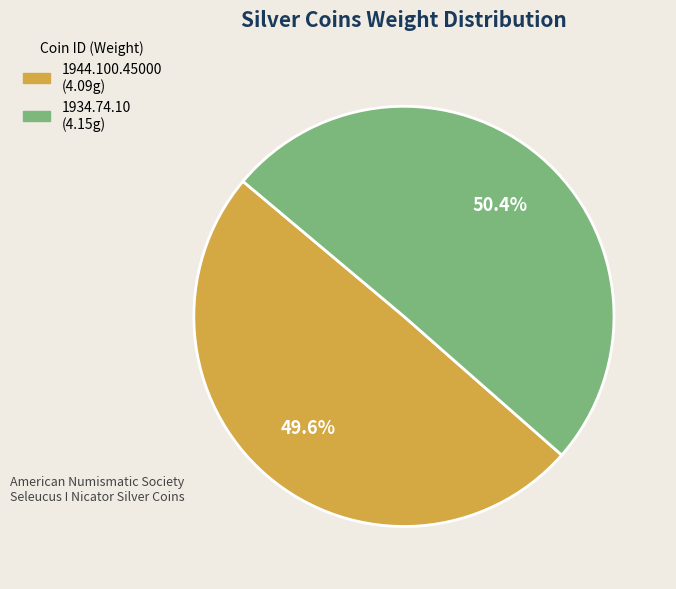

Do 1944.100.45000 and 1934.74.10 together represent more than half of the pie?

Yes